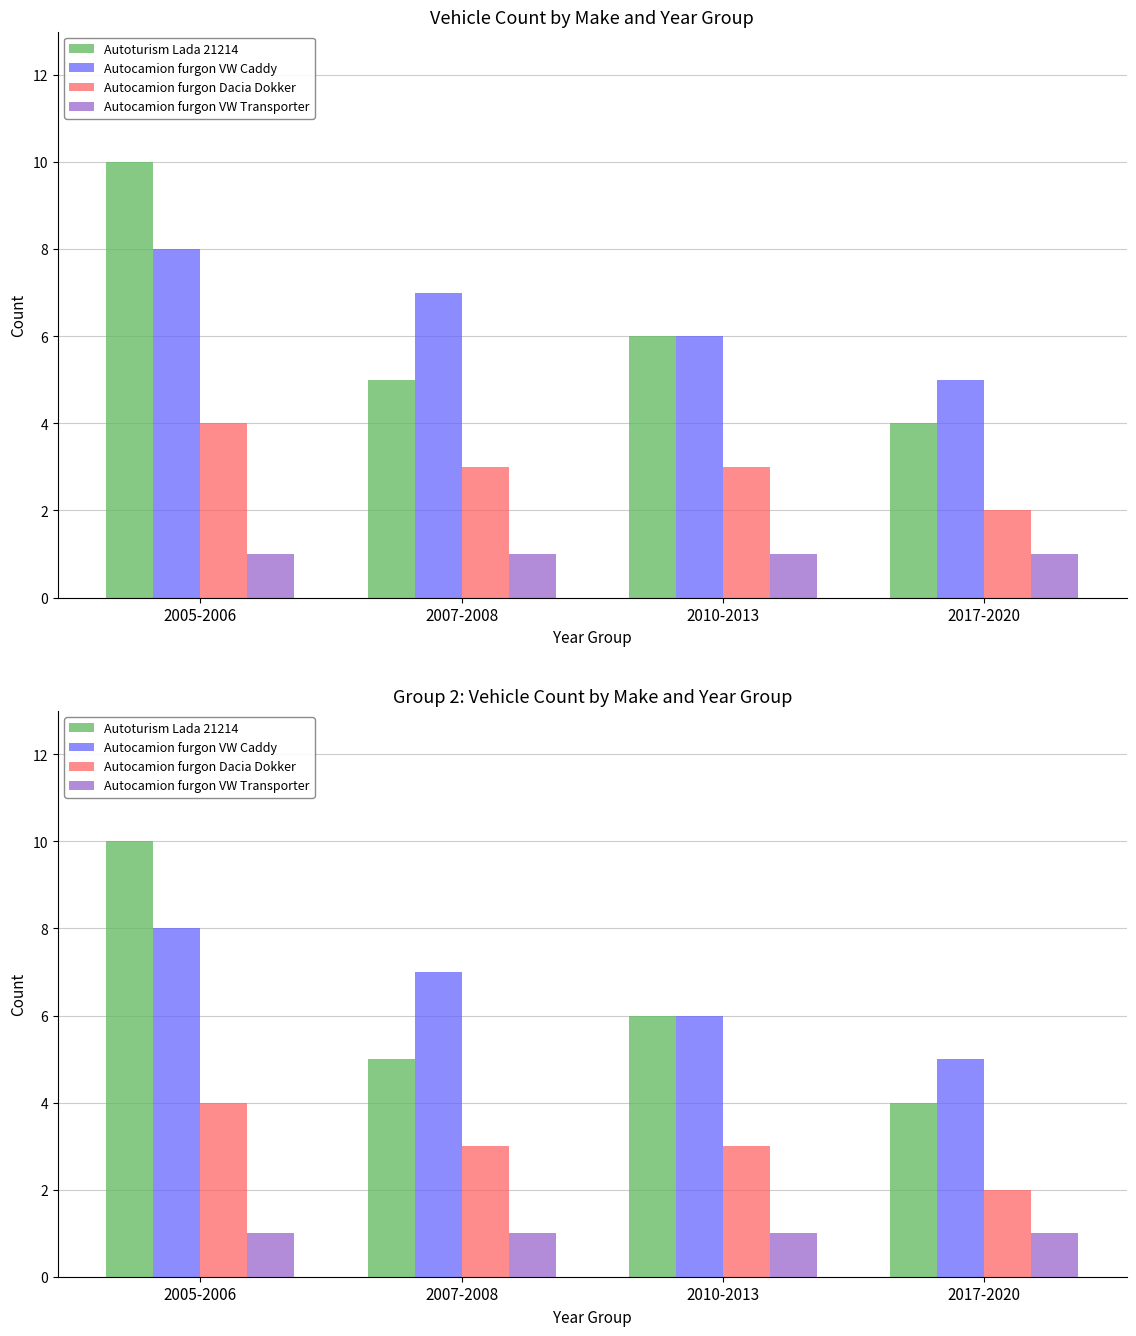

Is it true that Autocamion furgon VW Caddy equals 9 at 2010-2013?

False